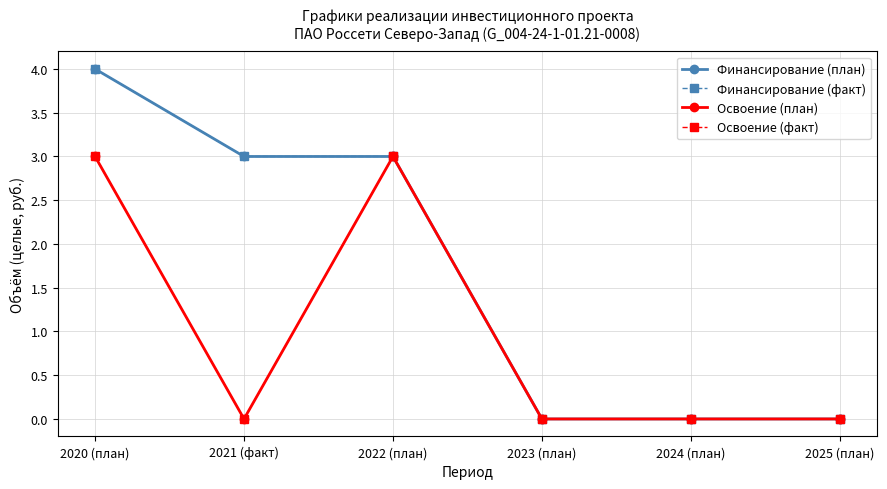

Is this an area chart (filled region under the line)?

No